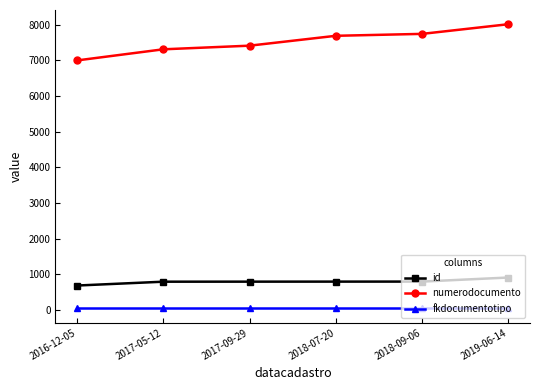

What is the difference between the highest and lowest values at 2019-06-14?

7974